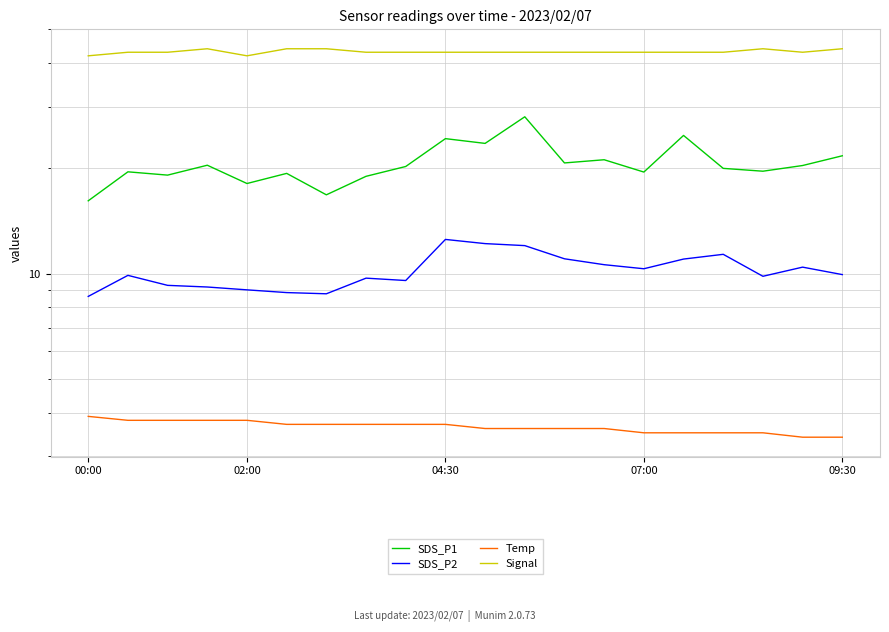

What is the label of the 3rd point from the left?

04:30